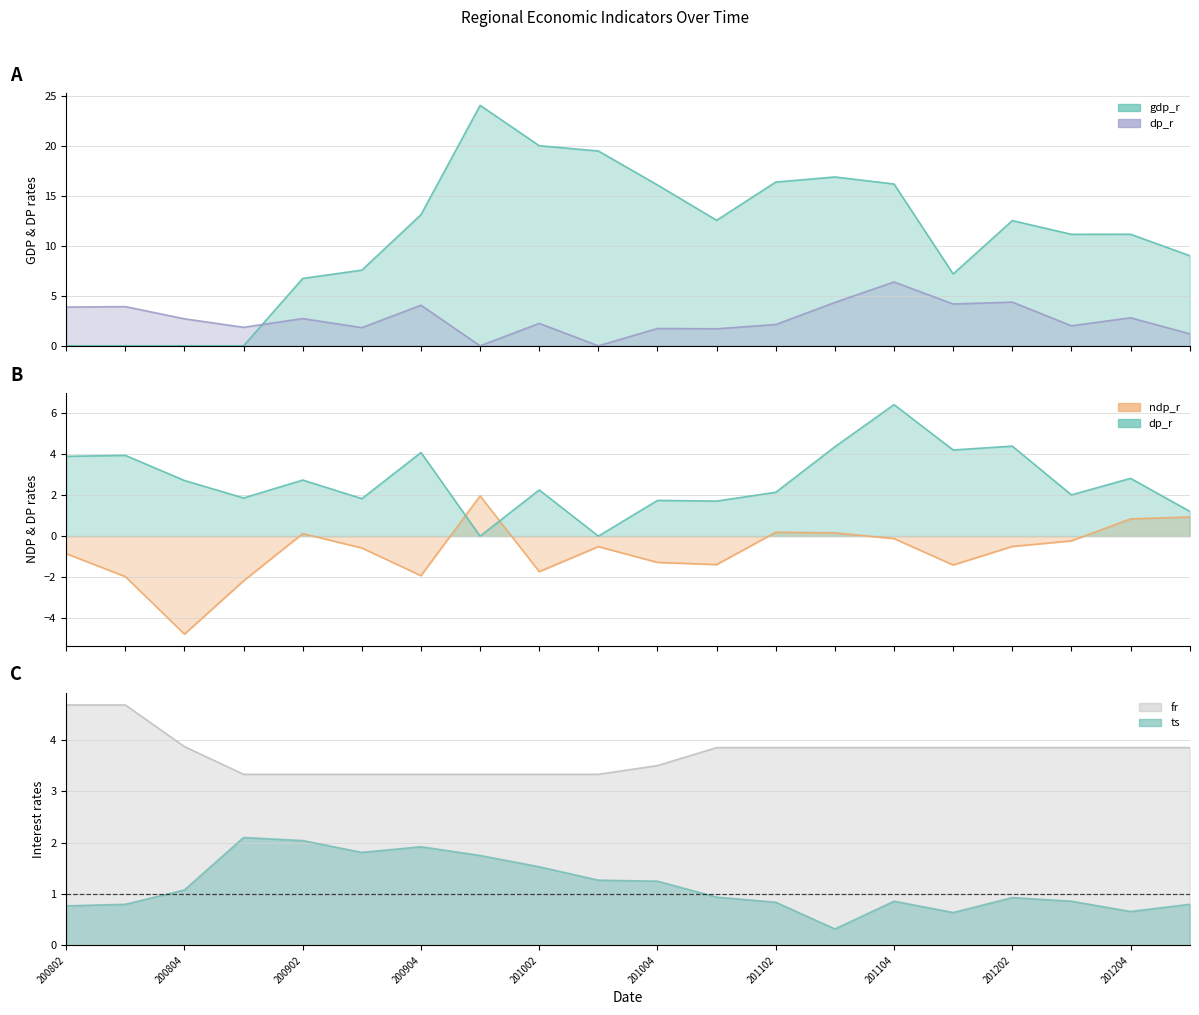

What is the value of the ts point at the 16th from the left?

0.6